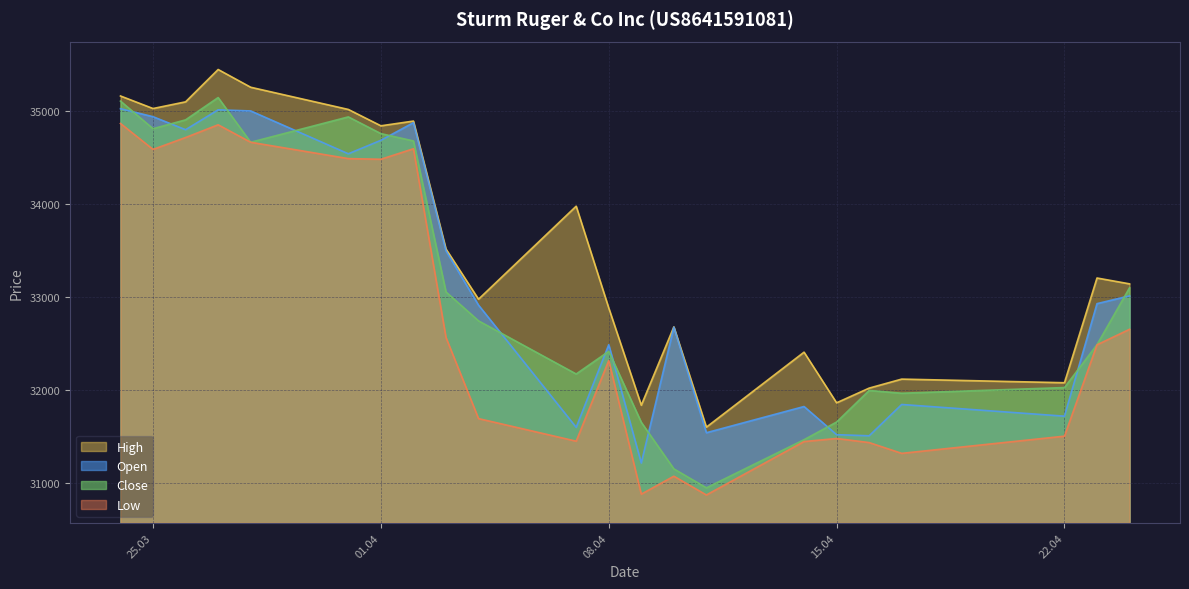

Which series changed the most between 11.04.2025 and 17.04.2025?

Close